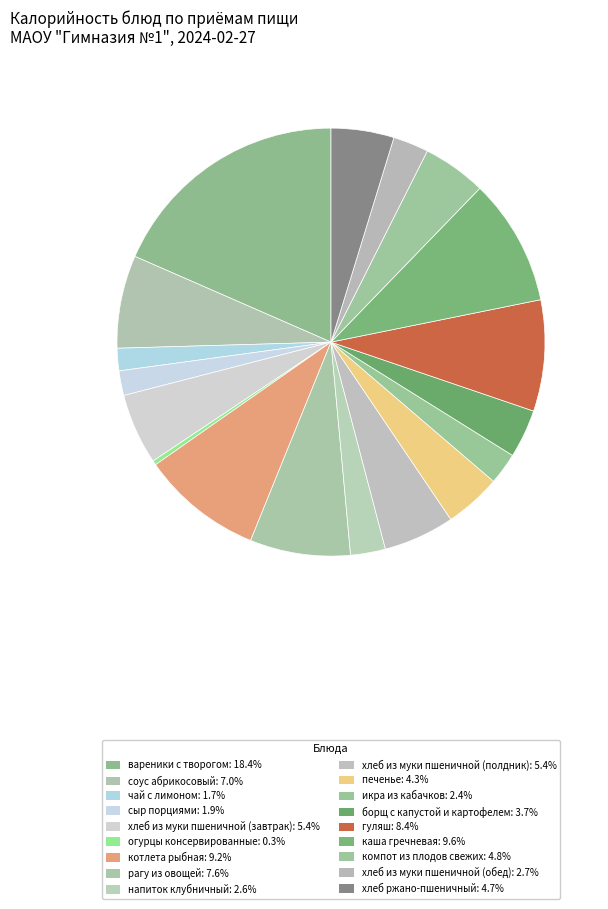

Is it true that хлеб из муки пшеничной (обед) is 1% of the pie?

False